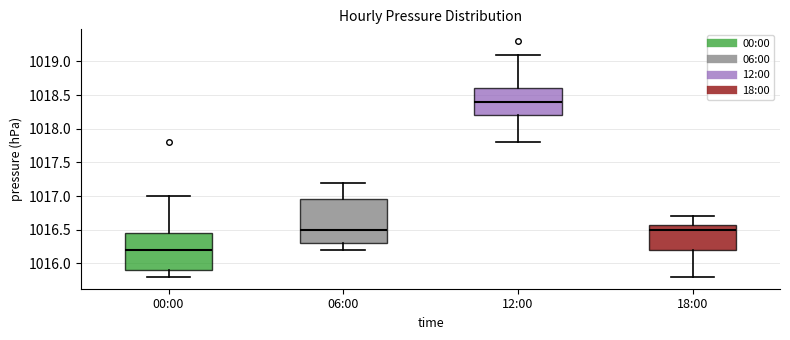

Which box has the lowest median line?

00:00